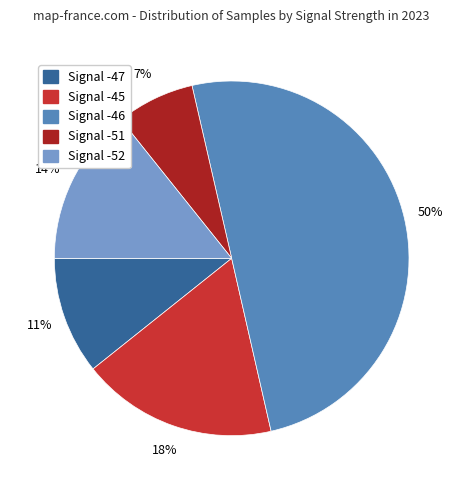

To the nearest percent, what is the difference between the largest and smallest slice percentages?

43%